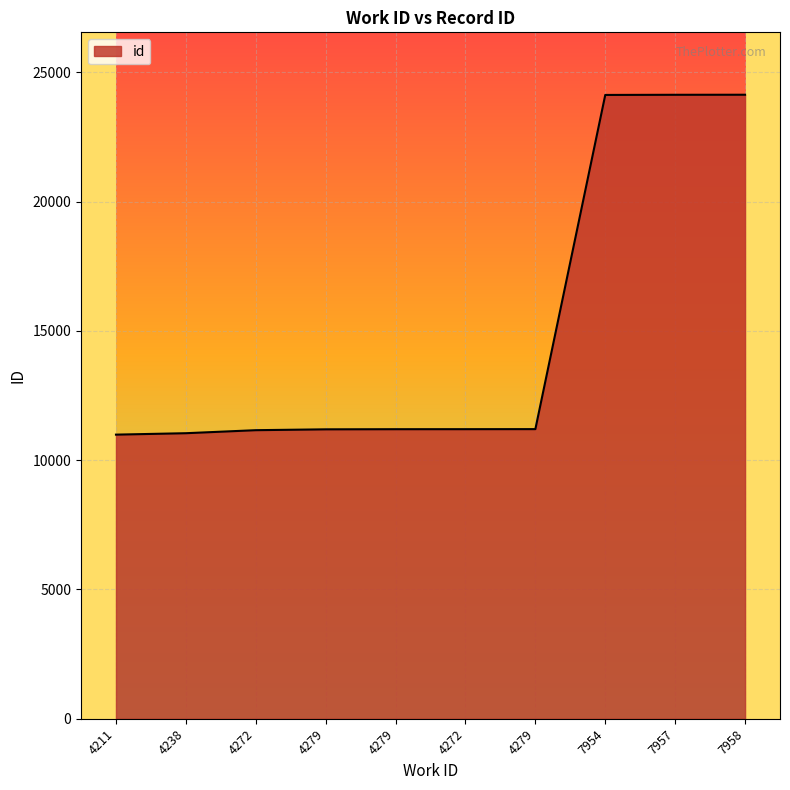

Is it true that the value at 4238 is 18898?

False